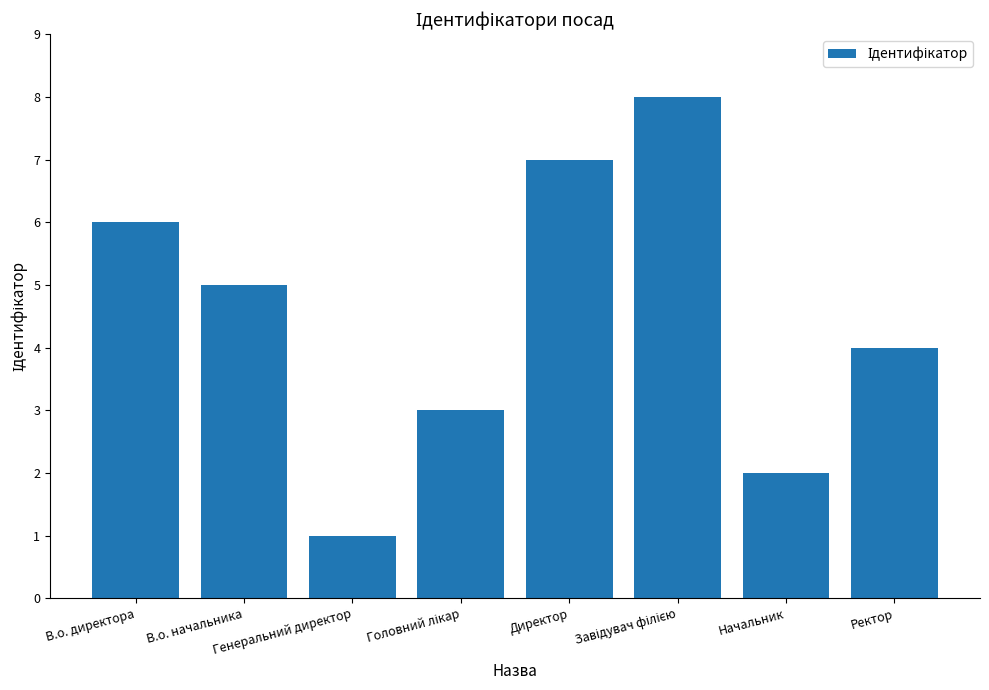

What is the label of the 7th bar from the left?

Начальник